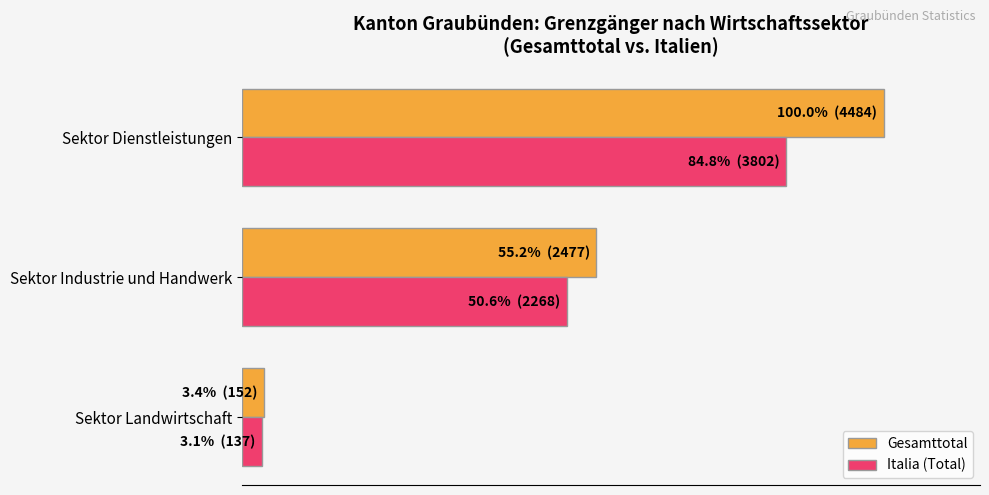

What are all the series names shown in the legend?

Gesamttotal, Italia (Total)